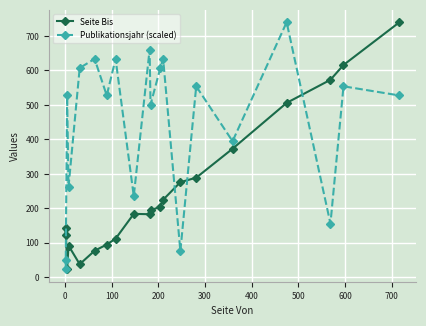

Reading right to left, what are all the values shown in this chart?

Seite Bis: 740.0	616.0	573.0	506.0	373.0	289.0	276.0	225.0	205.0	194.0	183.0	184.0	112.0	95.0	77.0	38.0	92.0	23.0	144.0	122.0
Publikationsjahr (scaled): 527.6	554.1	155.8	740.0	394.8	554.1	76.1	633.8	607.2	501.0	660.3	235.4	633.8	527.6	633.8	607.2	262.0	527.6	49.6	23.0